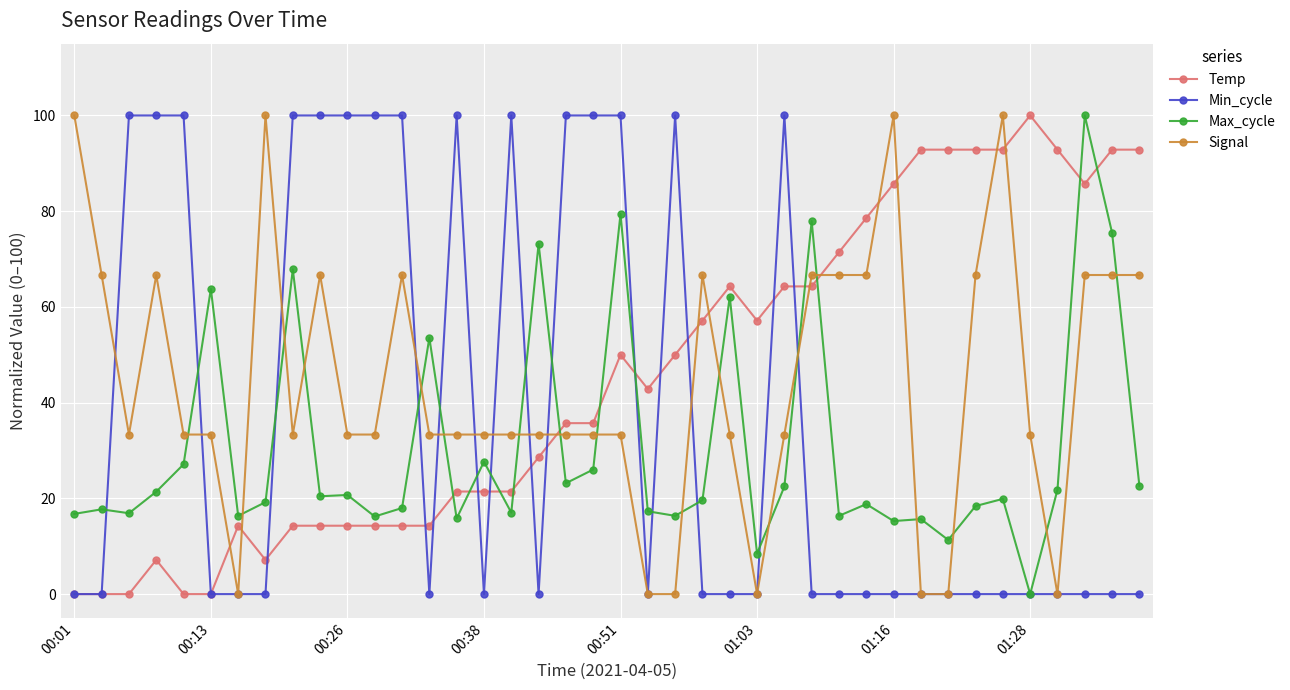

Which series ends up on top after the final intersection of Max_cycle and Temp?

Temp